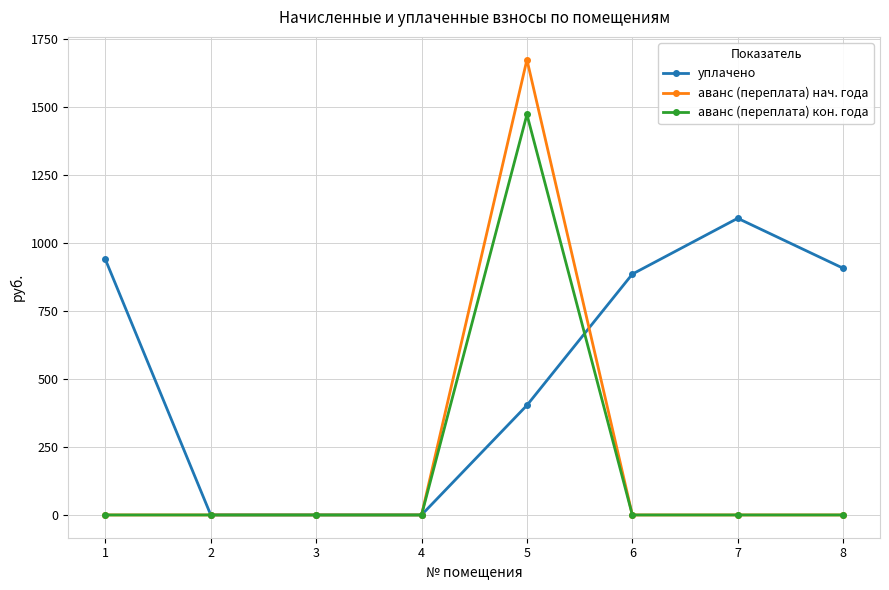

Reading left to right, extract all data points from this chart.

уплачено: 1=939.6	2=0.0	3=0.0	4=0.0	5=403.2	6=885.6	7=1090.8	8=907.2
аванс (переплата) нач. года: 1=0.0	2=0.0	3=0.0	4=0.0	5=1674.1	6=0.0	7=0.0	8=0.0
аванс (переплата) кон. года: 1=0.0	2=0.0	3=0.0	4=0.0	5=1472.5	6=0.0	7=0.0	8=0.0